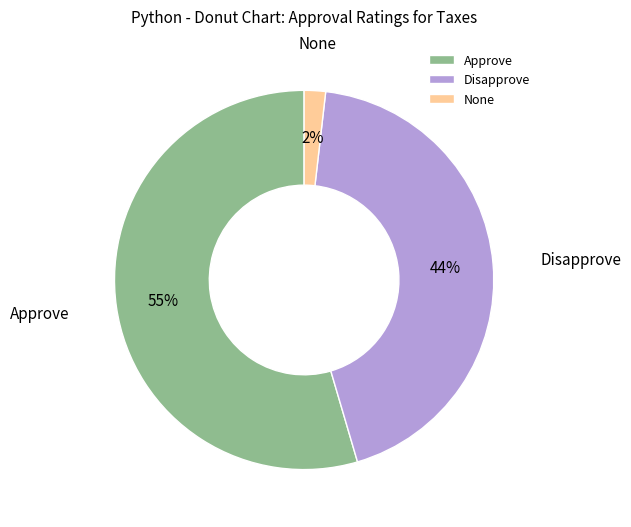

Is the sum of Approve and Disapprove greater than half?

Yes